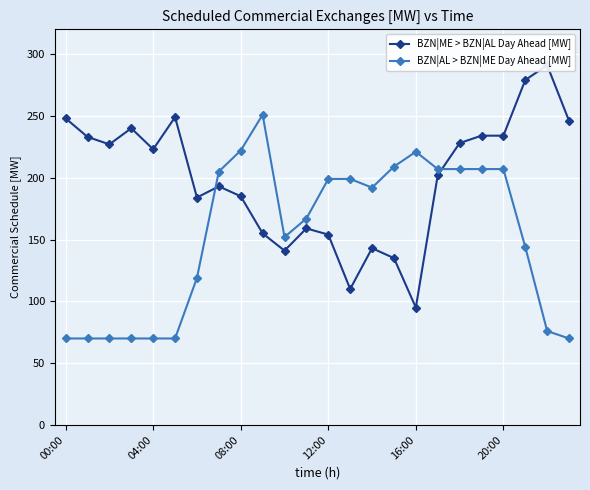

True or false: BZN|AL > BZN|ME Day Ahead [MW] has more than 0 interior local peaks.

True